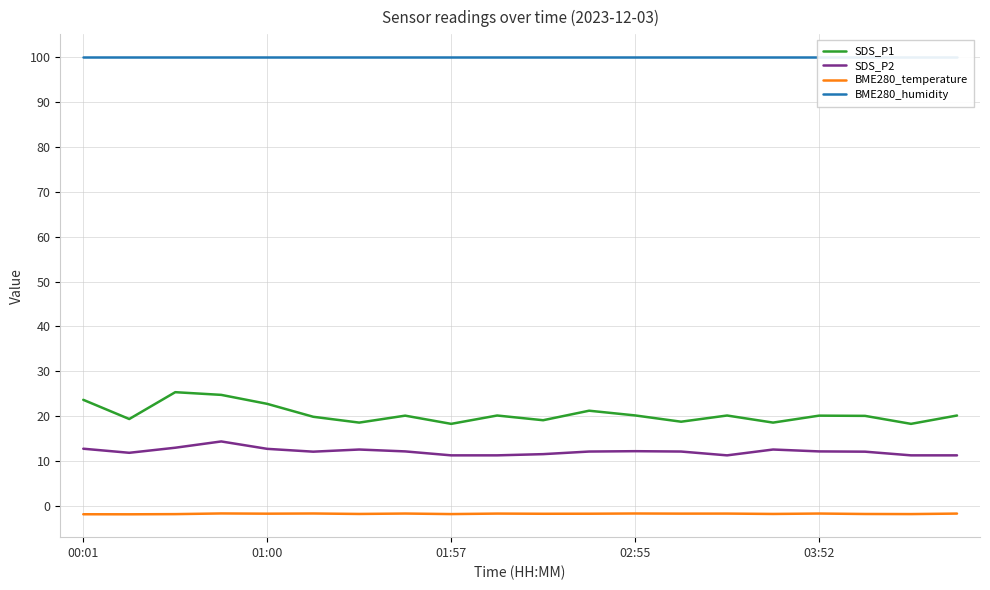

How many lines are shown in the chart?

4